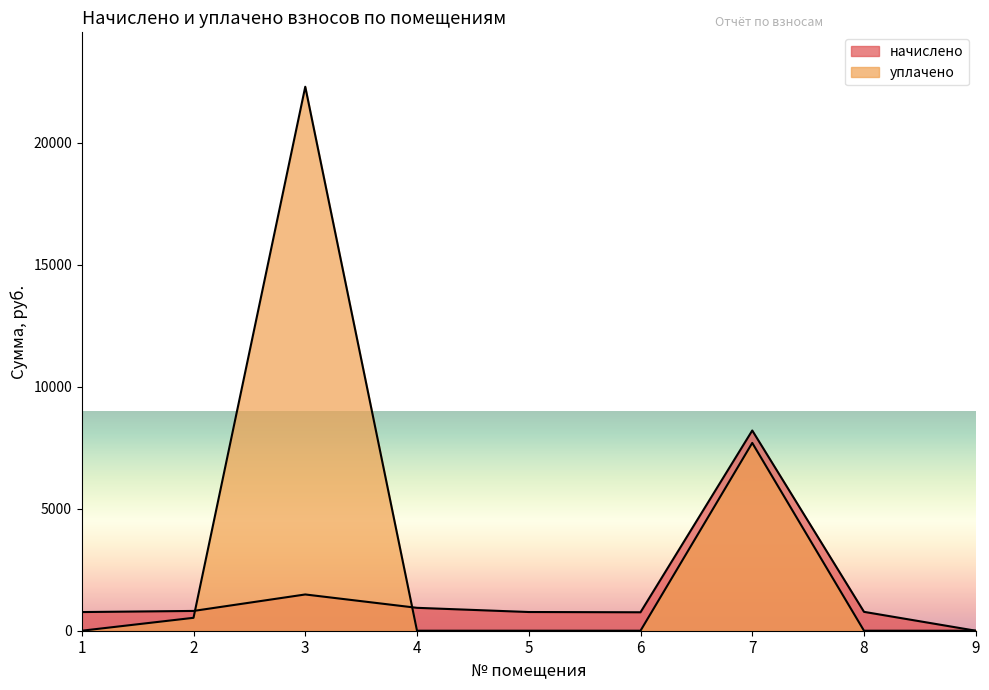

Where is the first local maximum for начислено?

3